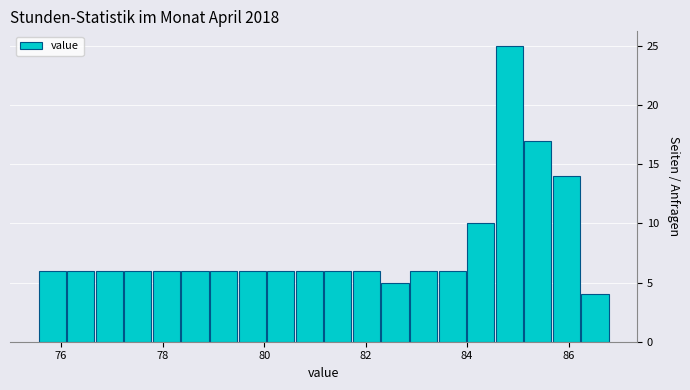

Around what value on the x-axis is the tallest bar? Give the approximate position of its centre, as read against the axis.

84.8